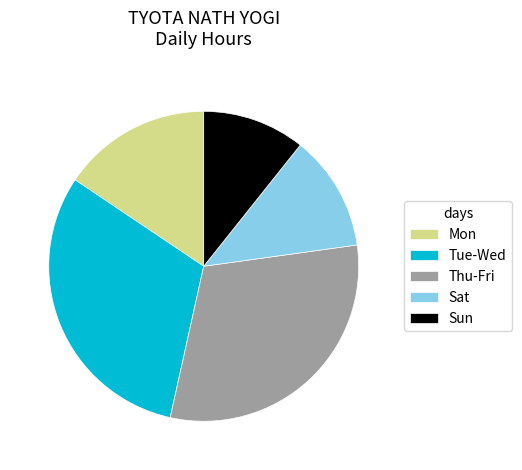

How many slices are in this pie chart?

5